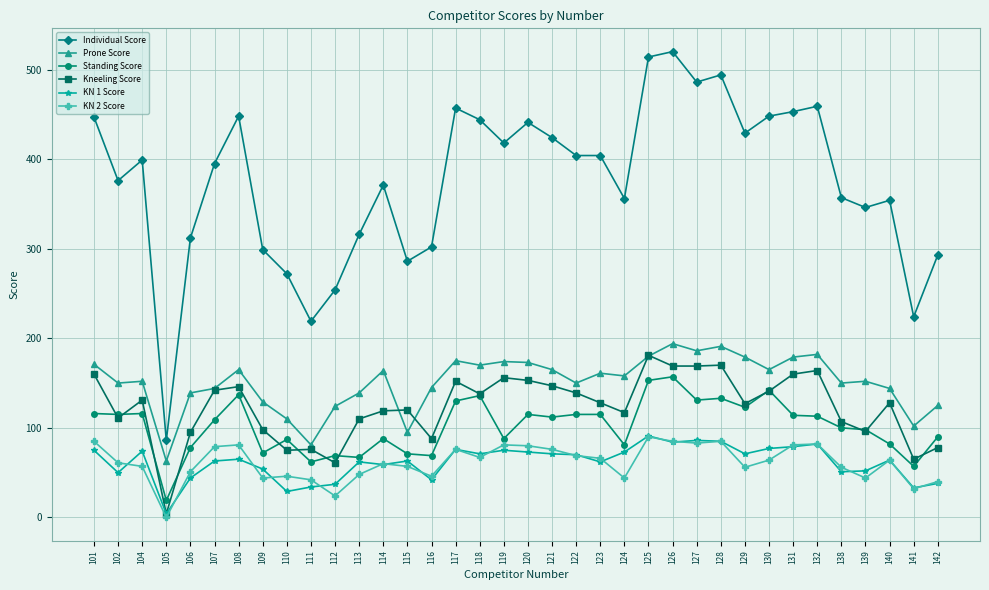

True or false: Standing Score has a value of 37 at 113.

False